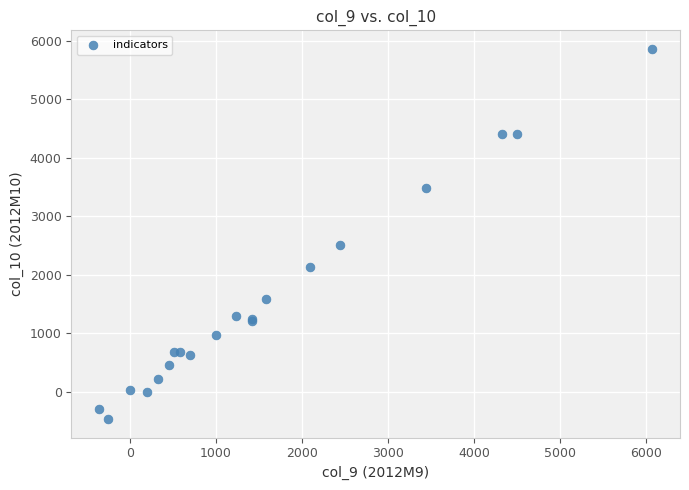

What Y value in the scatter plot is closest to 2700?

2516.5